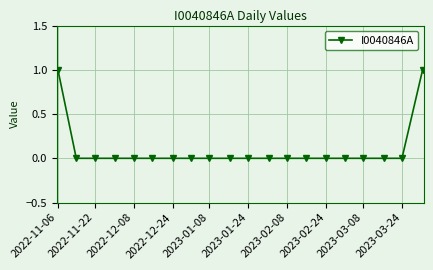

Reading left to right, list all the values displayed in this chart.

1	0	0	0	0	0	0	0	0	0	0	0	0	0	0	0	0	0	0	1